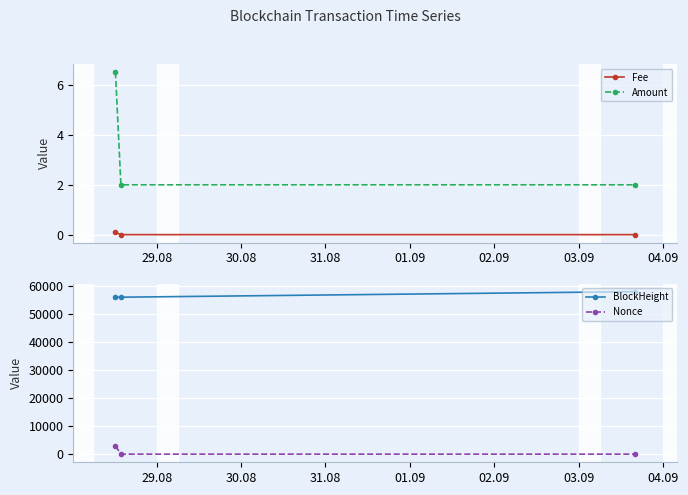

What is the value of the Amount point at the 2nd from the left?

2.0